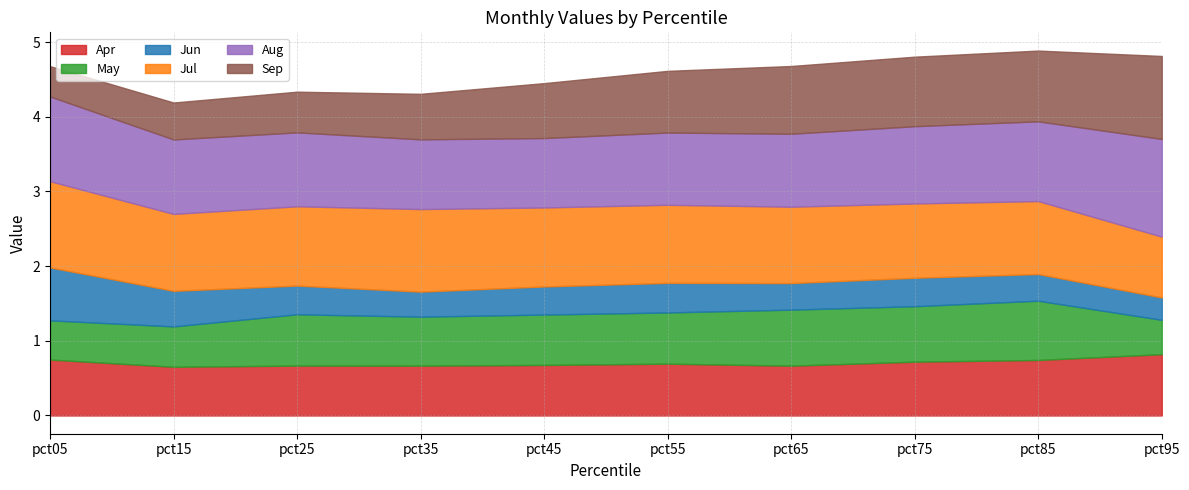

Which category has the lowest value in the Jun series?

pct95